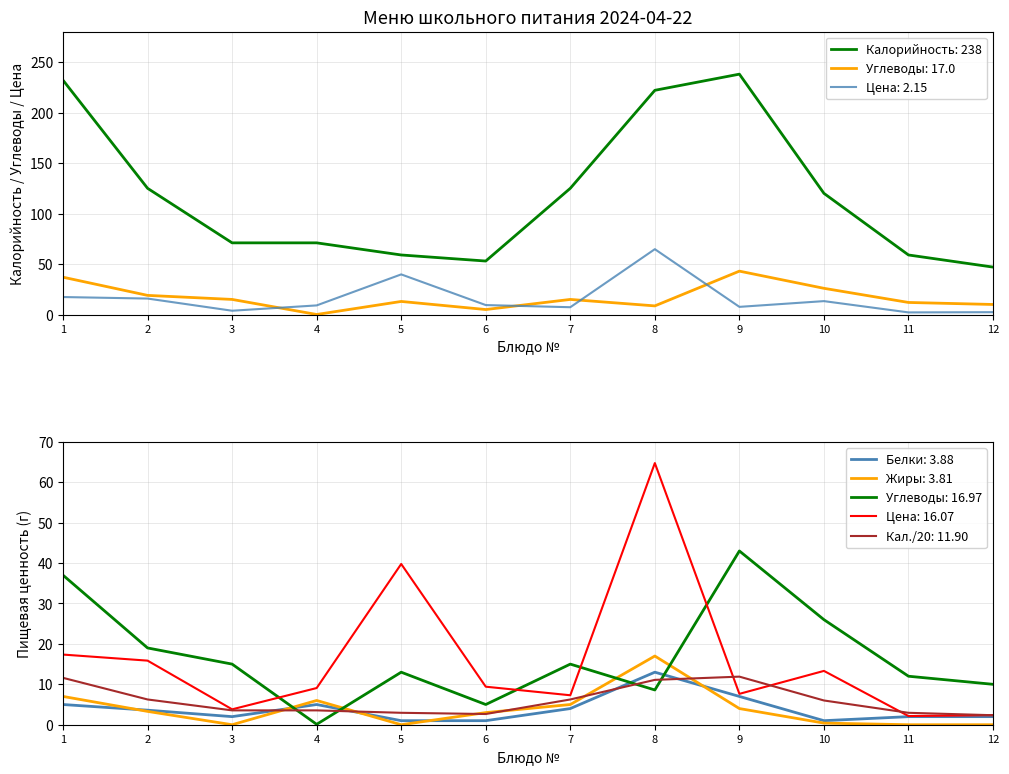

The value of Цена: 2.15 at 8 is 21.7. True or false?

False